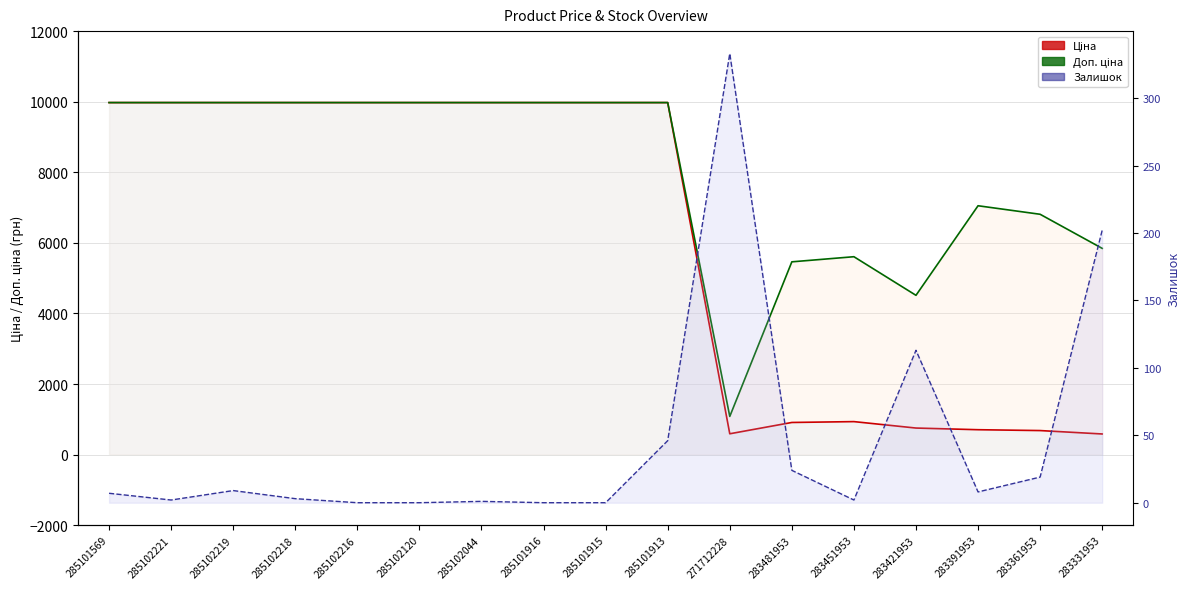

The value of Залишок at 285102218 is 3.0. True or false?

True